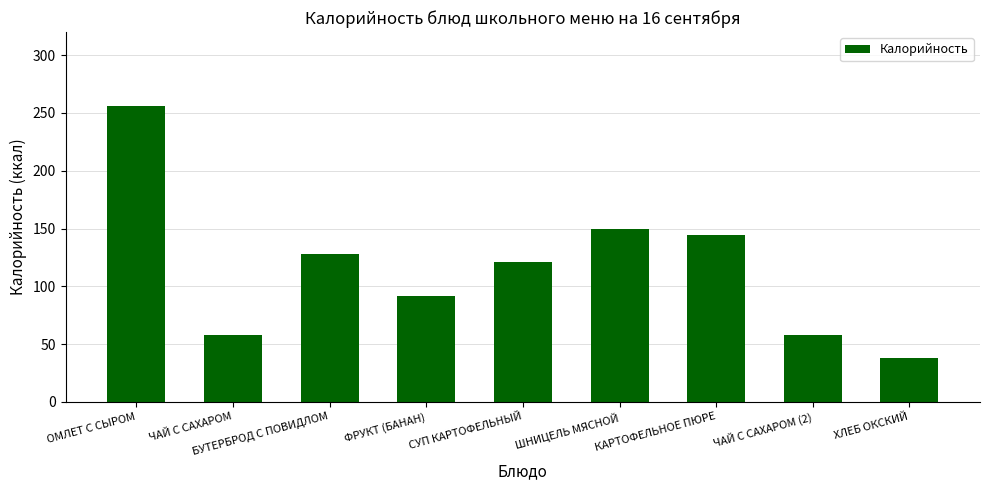

Which label corresponds to the smallest value in the chart?

ХЛЕБ ОКСКИЙ